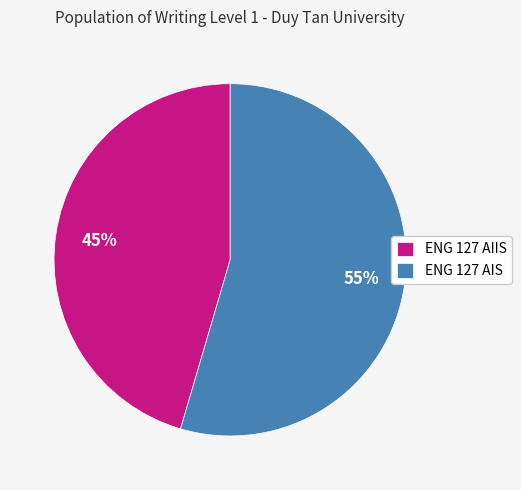

What is the largest slice in the pie chart?

ENG 127 AIS